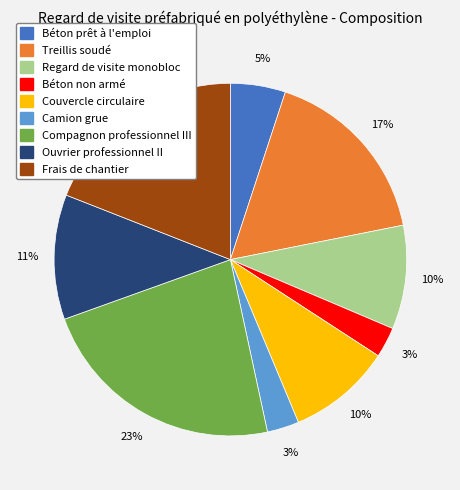

To the nearest percent, what is the combined percentage of Compagnon professionnel III and Béton prêt à l'emploi?

28%